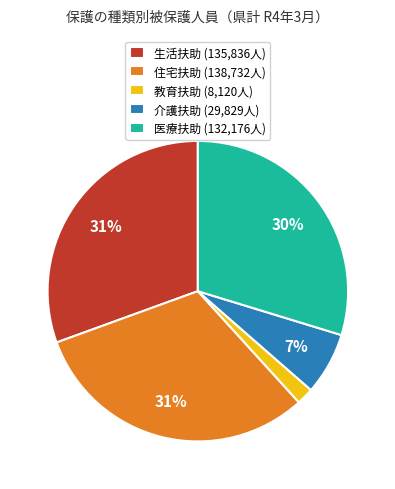

Is there any slice that represents more than half of the pie?

No